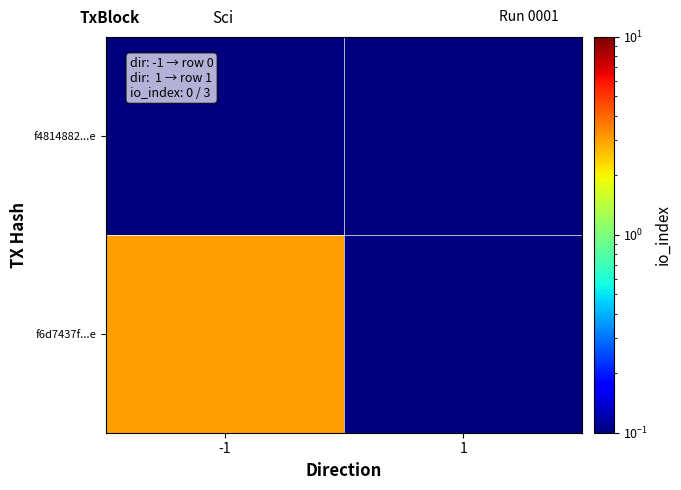

What is the greatest value displayed?

3.0